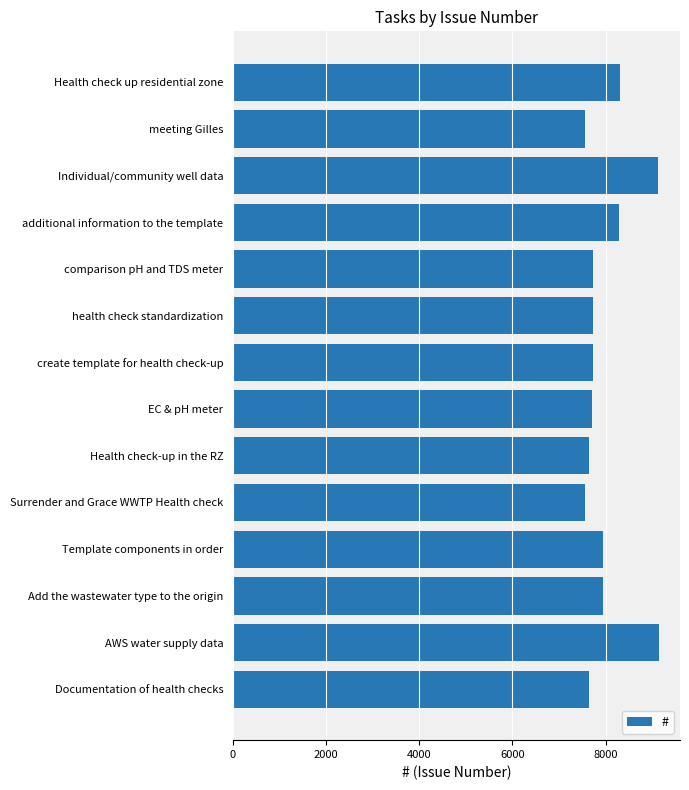

How many categories are shown in the chart?

14